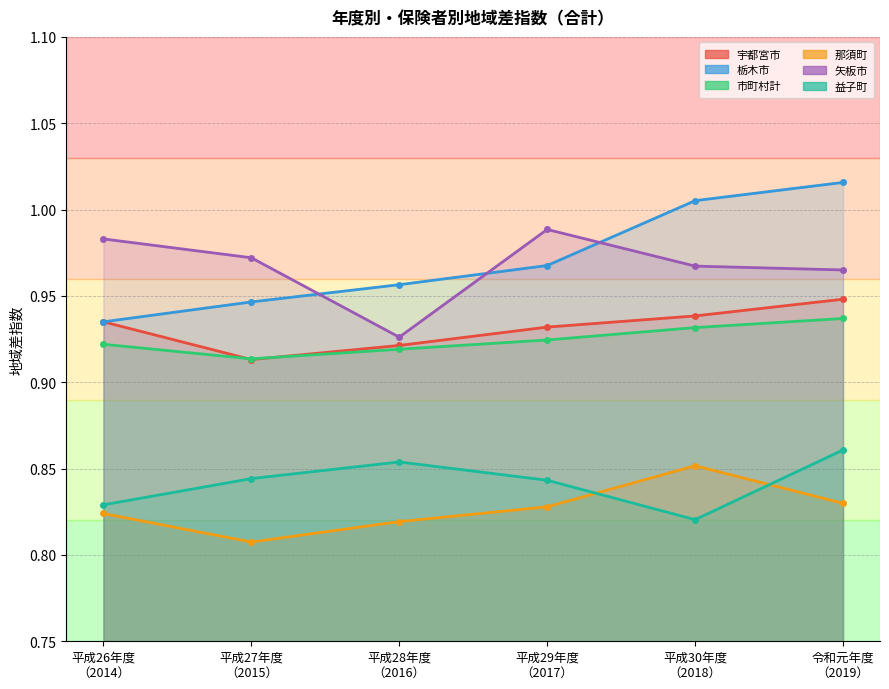

True or false: 栃木市 and 那須町 intersect in this chart.

False